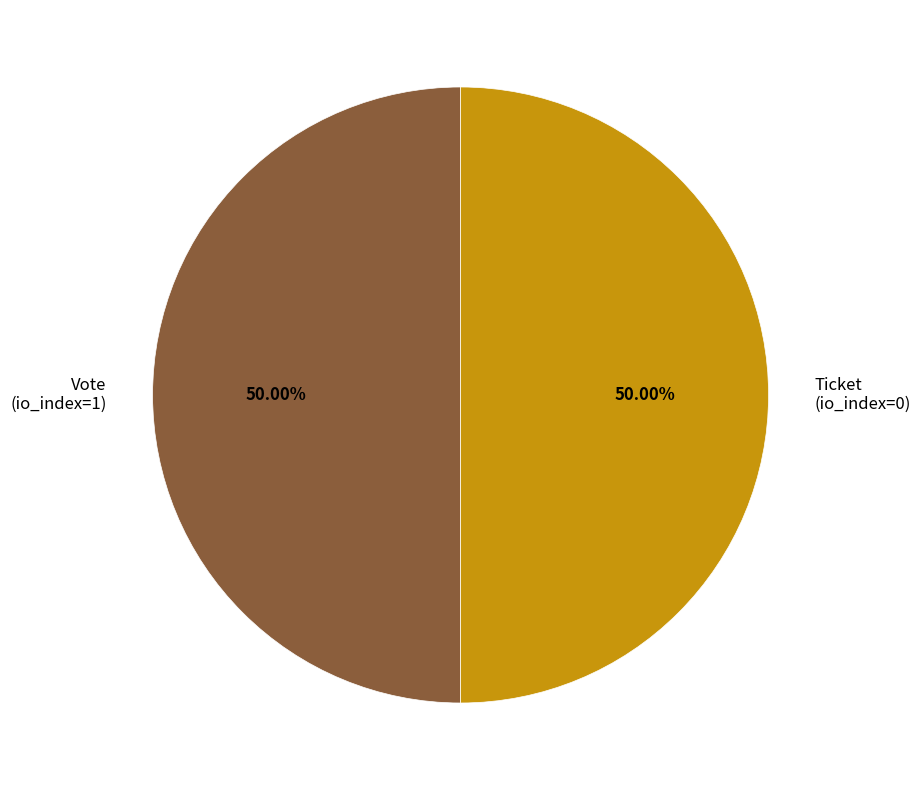

Combined, do Ticket (io_index=0) and Vote (io_index=1) account for over 50%?

Yes